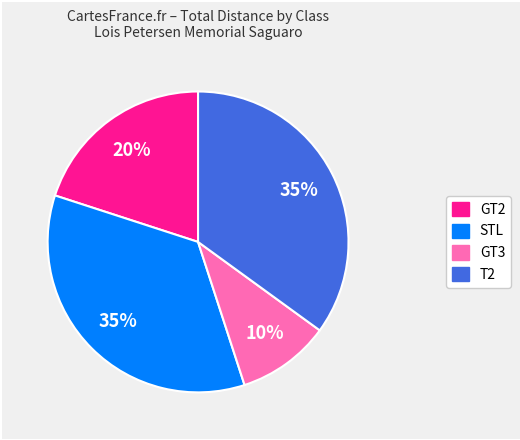

How many segments does this pie chart have?

4